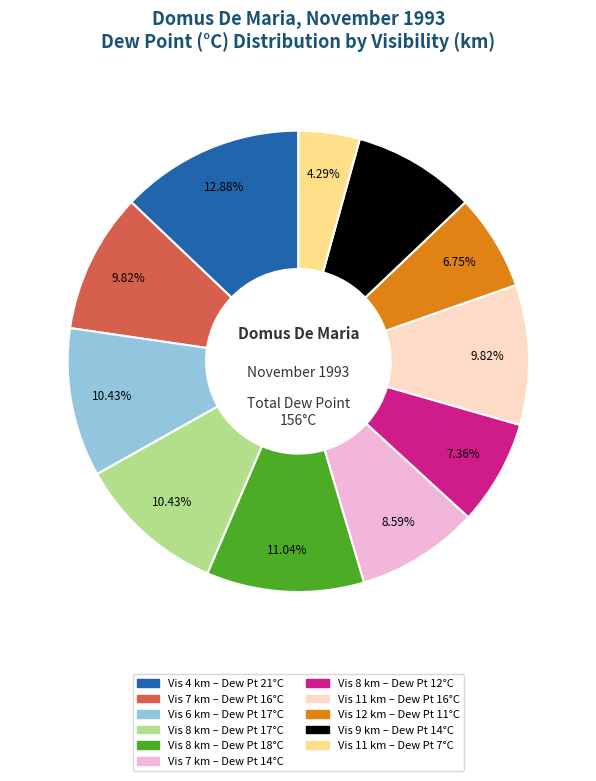

How many slices are in this pie chart?

11